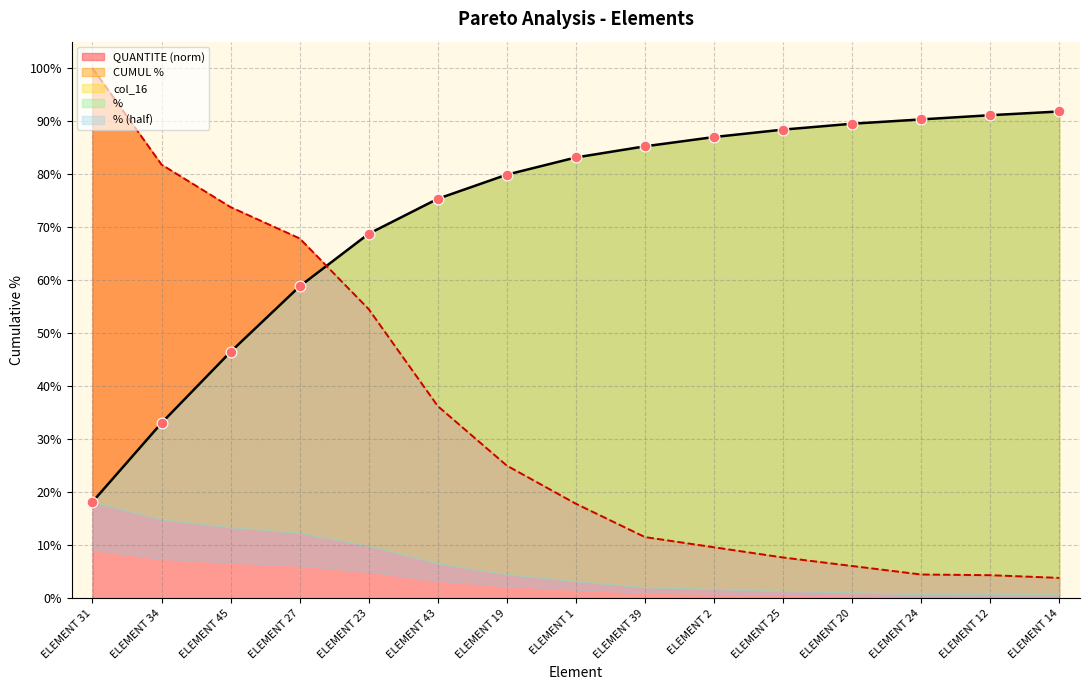

Which series has the largest total across all categories?

CUMUL